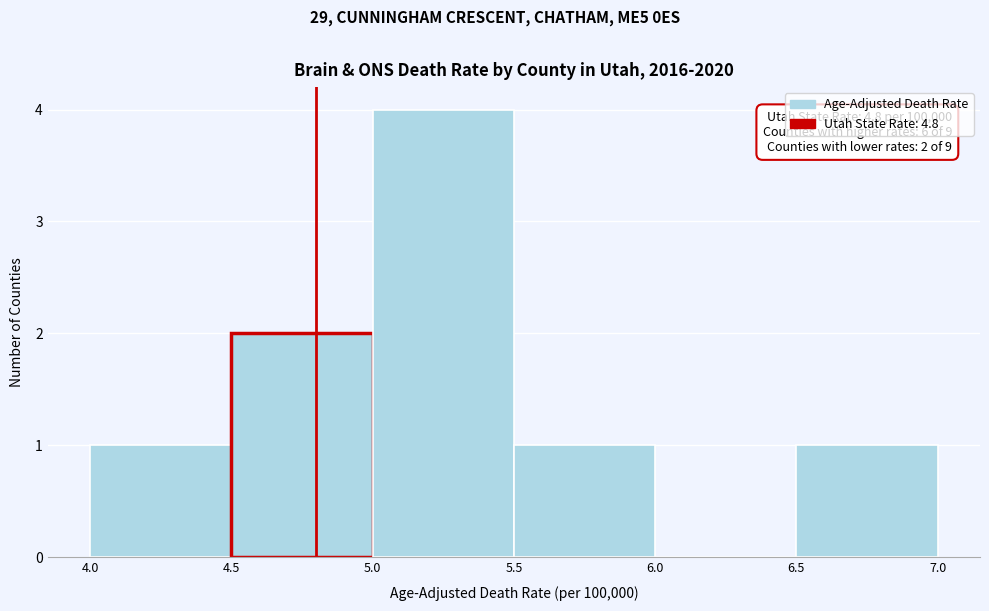

Which range on the x-axis has the tallest bar?

5.0 to 5.5